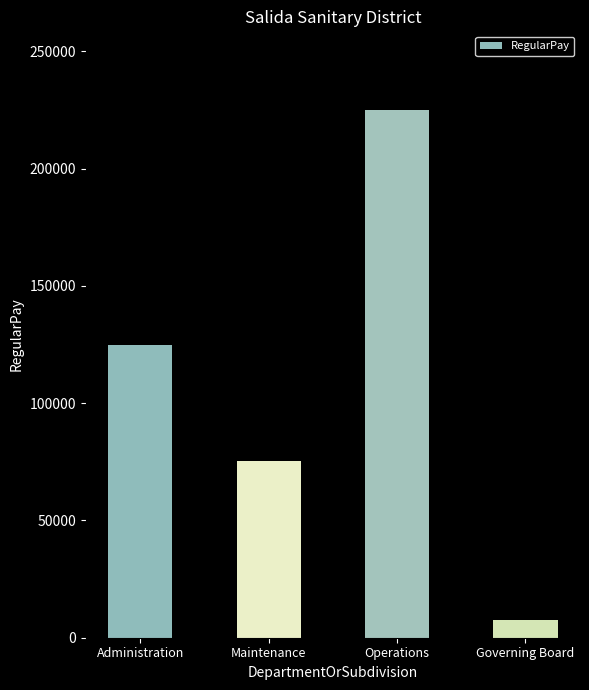

What is the difference between the maximum and minimum values?

217203